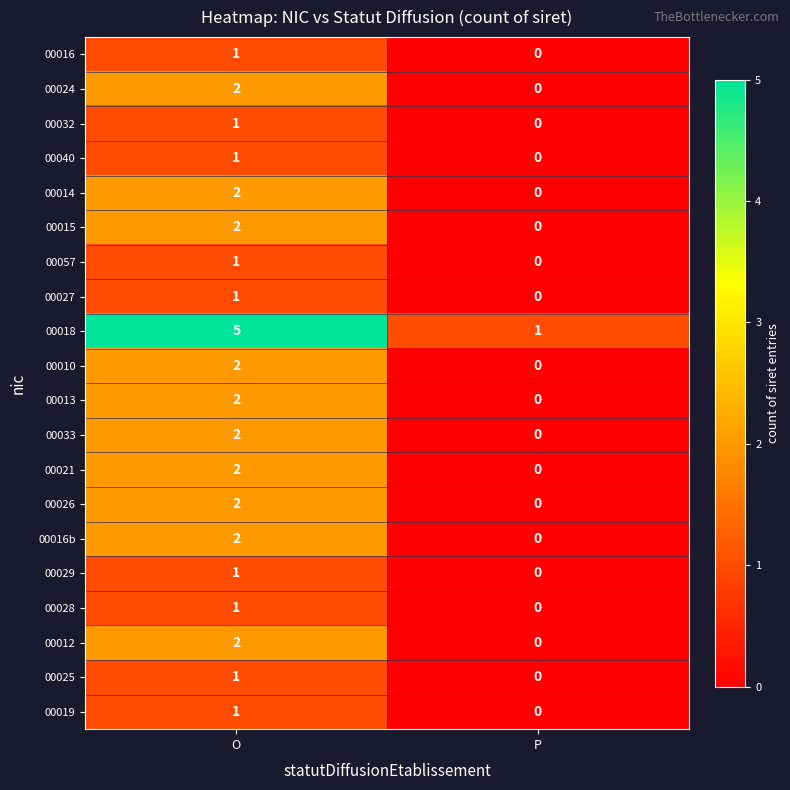

Is the value of 00032 at P greater than the value of 00016b at O?

No